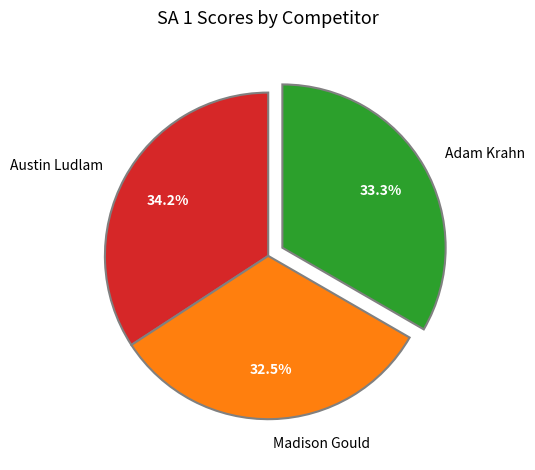

Count the number of slices in the pie.

3